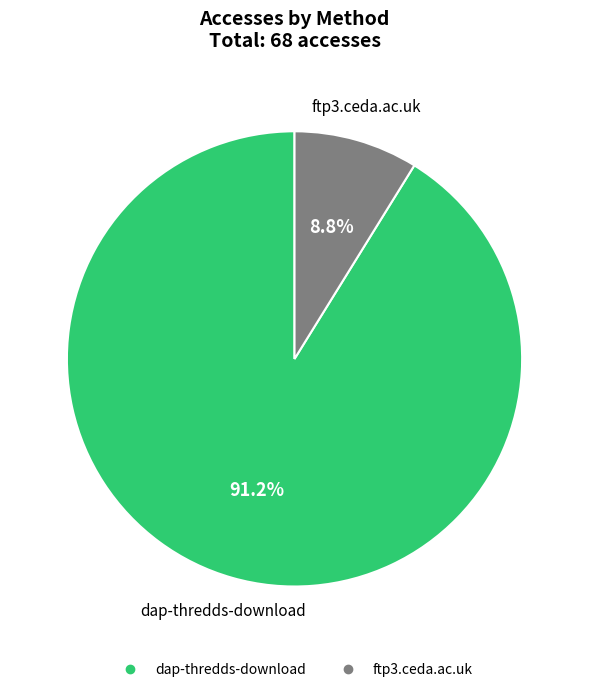

Does ftp3.ceda.ac.uk represent more than half of the total?

No